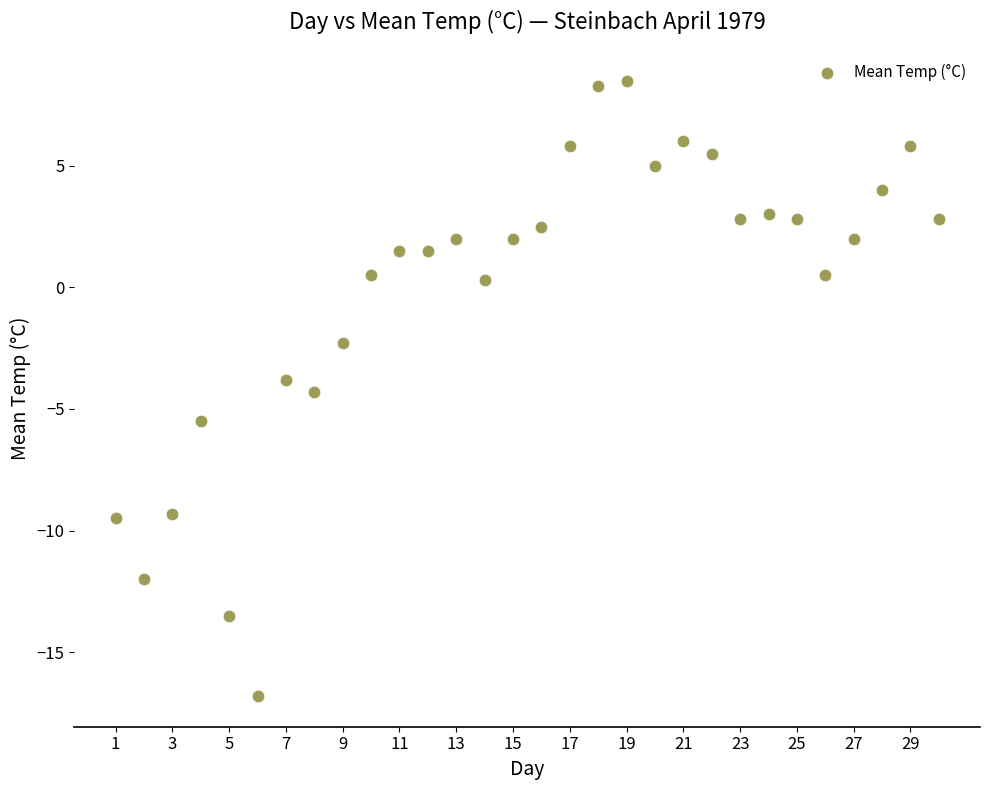

What is the range of Y values (max minus min)?

25.3